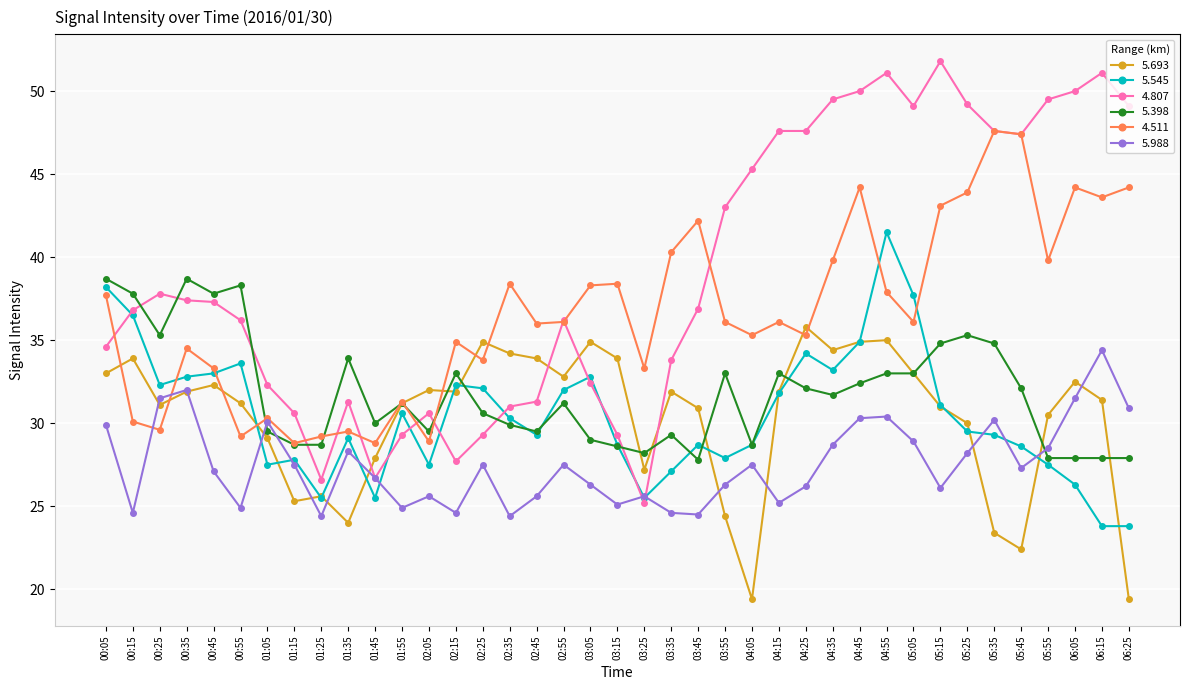

Is this an area chart (filled region under the line)?

No